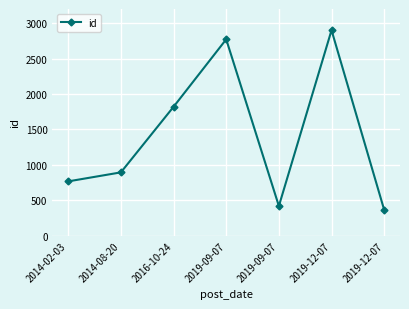

How many lines are shown in the chart?

1